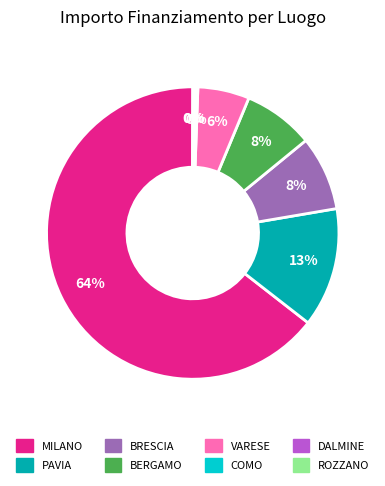

Which slice is the largest?

MILANO